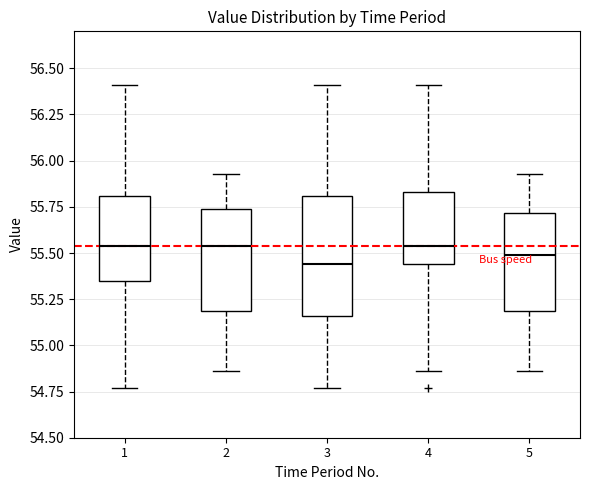

Comparing the boxes themselves (not the whiskers), which one is the tallest?

3